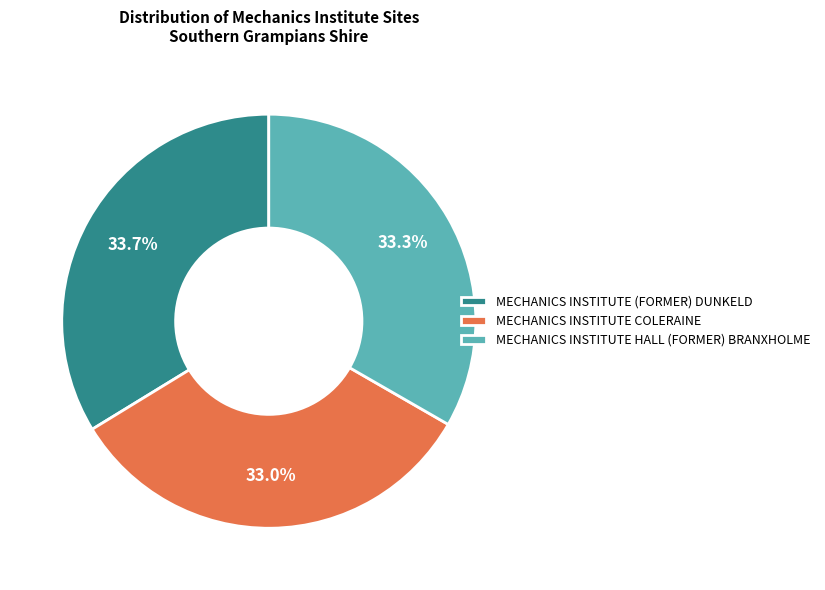

To the nearest percent, what percentage of the pie is MECHANICS INSTITUTE HALL (FORMER) BRANXHOLME?

33%